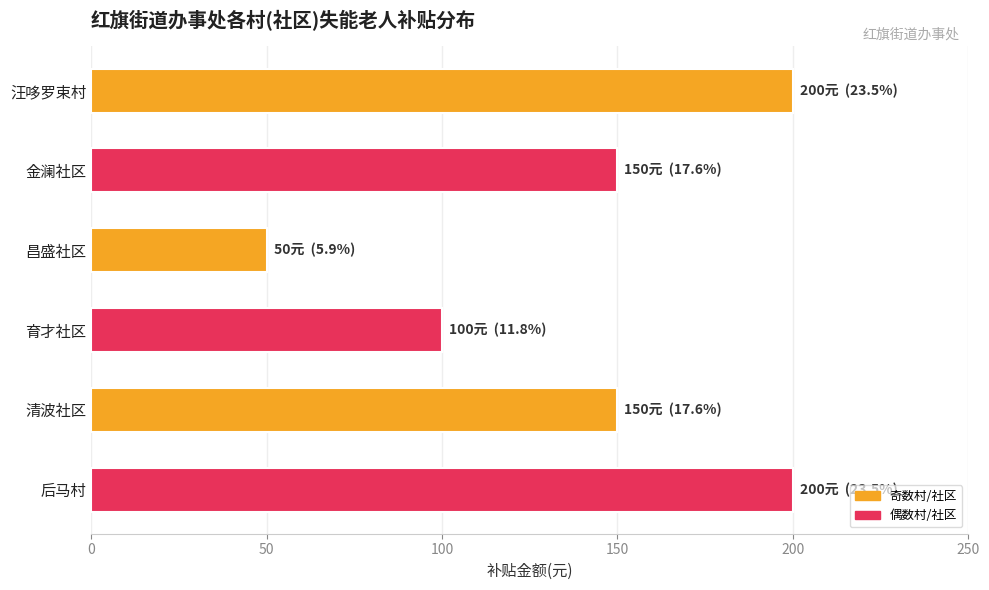

What is the ratio of the value at 汪哆罗束村 to the value at 昌盛社区?

4.0